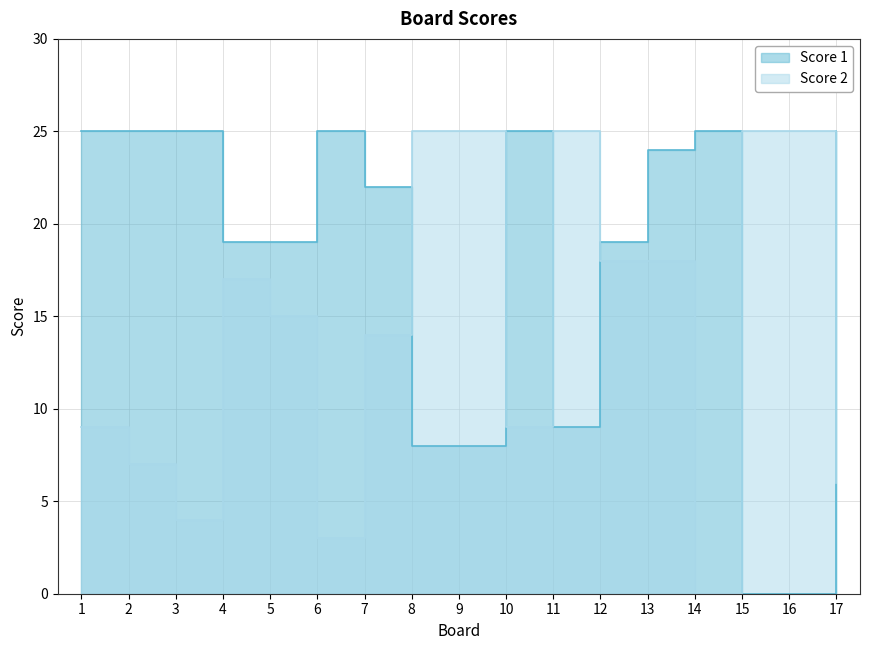

How many data points in Score 2 are less than 15?

8